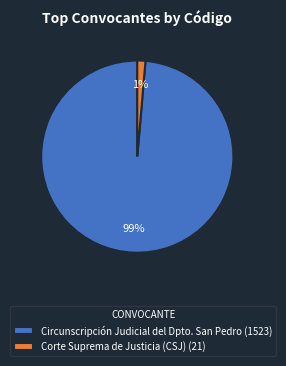

To the nearest percent, what portion does Corte Suprema de Justicia (CSJ) represent?

1%